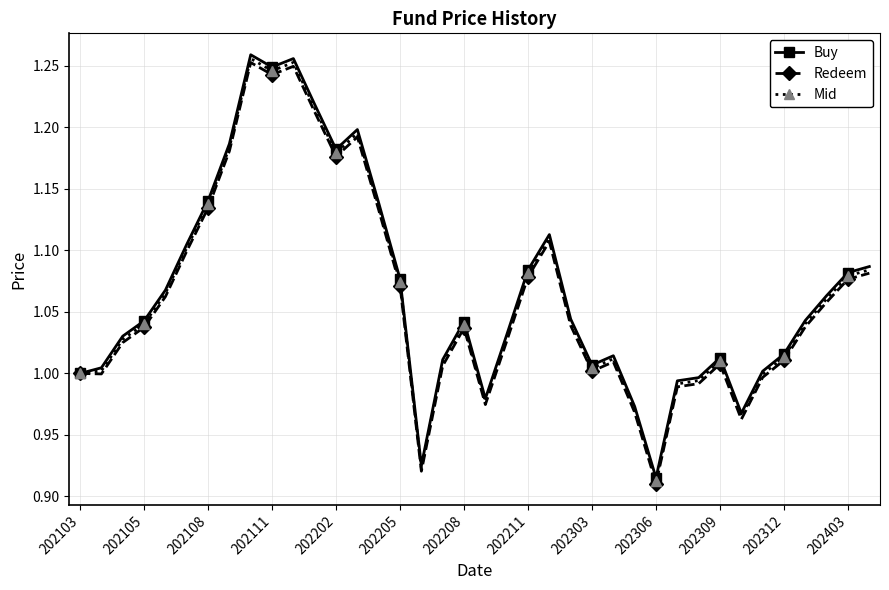

True or false: Mid has more than 0 points higher than both neighbors.

True